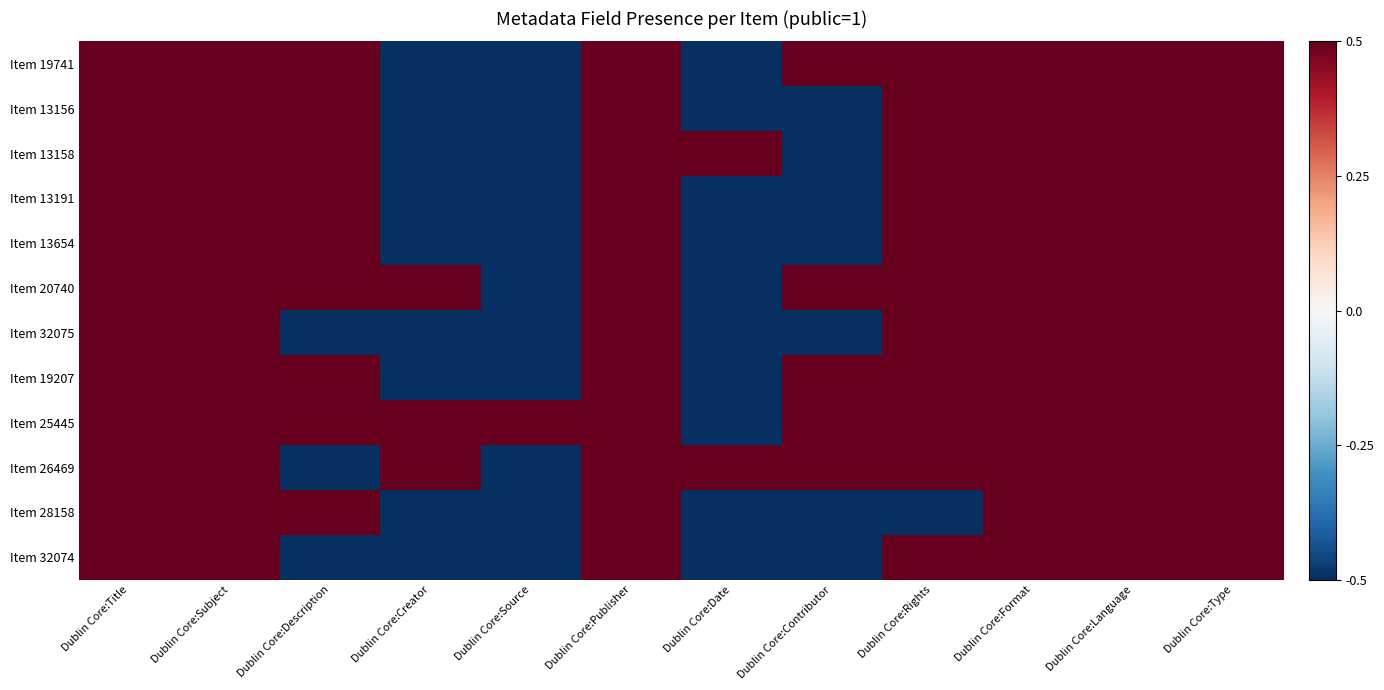

Reading right to left, transcribe all the data shown in this chart.

Item 19741: Dublin Core:Type=1.0	Dublin Core:Language=1.0	Dublin Core:Format=1.0	Dublin Core:Rights=1.0	Dublin Core:Contributor=1.0	Dublin Core:Date=-0.5	Dublin Core:Publisher=1.0	Dublin Core:Source=-0.5	Dublin Core:Creator=-0.5	Dublin Core:Description=1.0	Dublin Core:Subject=1.0	Dublin Core:Title=1.0
Item 13156: Dublin Core:Type=1.0	Dublin Core:Language=1.0	Dublin Core:Format=1.0	Dublin Core:Rights=1.0	Dublin Core:Contributor=-0.5	Dublin Core:Date=-0.5	Dublin Core:Publisher=1.0	Dublin Core:Source=-0.5	Dublin Core:Creator=-0.5	Dublin Core:Description=1.0	Dublin Core:Subject=1.0	Dublin Core:Title=1.0
Item 13158: Dublin Core:Type=1.0	Dublin Core:Language=1.0	Dublin Core:Format=1.0	Dublin Core:Rights=1.0	Dublin Core:Contributor=-0.5	Dublin Core:Date=1.0	Dublin Core:Publisher=1.0	Dublin Core:Source=-0.5	Dublin Core:Creator=-0.5	Dublin Core:Description=1.0	Dublin Core:Subject=1.0	Dublin Core:Title=1.0
Item 13191: Dublin Core:Type=1.0	Dublin Core:Language=1.0	Dublin Core:Format=1.0	Dublin Core:Rights=1.0	Dublin Core:Contributor=-0.5	Dublin Core:Date=-0.5	Dublin Core:Publisher=1.0	Dublin Core:Source=-0.5	Dublin Core:Creator=-0.5	Dublin Core:Description=1.0	Dublin Core:Subject=1.0	Dublin Core:Title=1.0
Item 13654: Dublin Core:Type=1.0	Dublin Core:Language=1.0	Dublin Core:Format=1.0	Dublin Core:Rights=1.0	Dublin Core:Contributor=-0.5	Dublin Core:Date=-0.5	Dublin Core:Publisher=1.0	Dublin Core:Source=-0.5	Dublin Core:Creator=-0.5	Dublin Core:Description=1.0	Dublin Core:Subject=1.0	Dublin Core:Title=1.0
Item 20740: Dublin Core:Type=1.0	Dublin Core:Language=1.0	Dublin Core:Format=1.0	Dublin Core:Rights=1.0	Dublin Core:Contributor=1.0	Dublin Core:Date=-0.5	Dublin Core:Publisher=1.0	Dublin Core:Source=-0.5	Dublin Core:Creator=1.0	Dublin Core:Description=1.0	Dublin Core:Subject=1.0	Dublin Core:Title=1.0
Item 32075: Dublin Core:Type=1.0	Dublin Core:Language=1.0	Dublin Core:Format=1.0	Dublin Core:Rights=1.0	Dublin Core:Contributor=-0.5	Dublin Core:Date=-0.5	Dublin Core:Publisher=1.0	Dublin Core:Source=-0.5	Dublin Core:Creator=-0.5	Dublin Core:Description=-0.5	Dublin Core:Subject=1.0	Dublin Core:Title=1.0
Item 19207: Dublin Core:Type=1.0	Dublin Core:Language=1.0	Dublin Core:Format=1.0	Dublin Core:Rights=1.0	Dublin Core:Contributor=1.0	Dublin Core:Date=-0.5	Dublin Core:Publisher=1.0	Dublin Core:Source=-0.5	Dublin Core:Creator=-0.5	Dublin Core:Description=1.0	Dublin Core:Subject=1.0	Dublin Core:Title=1.0
Item 25445: Dublin Core:Type=1.0	Dublin Core:Language=1.0	Dublin Core:Format=1.0	Dublin Core:Rights=1.0	Dublin Core:Contributor=1.0	Dublin Core:Date=-0.5	Dublin Core:Publisher=1.0	Dublin Core:Source=1.0	Dublin Core:Creator=1.0	Dublin Core:Description=1.0	Dublin Core:Subject=1.0	Dublin Core:Title=1.0
Item 26469: Dublin Core:Type=1.0	Dublin Core:Language=1.0	Dublin Core:Format=1.0	Dublin Core:Rights=1.0	Dublin Core:Contributor=1.0	Dublin Core:Date=1.0	Dublin Core:Publisher=1.0	Dublin Core:Source=-0.5	Dublin Core:Creator=1.0	Dublin Core:Description=-0.5	Dublin Core:Subject=1.0	Dublin Core:Title=1.0
Item 28158: Dublin Core:Type=1.0	Dublin Core:Language=1.0	Dublin Core:Format=1.0	Dublin Core:Rights=-0.5	Dublin Core:Contributor=-0.5	Dublin Core:Date=-0.5	Dublin Core:Publisher=1.0	Dublin Core:Source=-0.5	Dublin Core:Creator=-0.5	Dublin Core:Description=1.0	Dublin Core:Subject=1.0	Dublin Core:Title=1.0
Item 32074: Dublin Core:Type=1.0	Dublin Core:Language=1.0	Dublin Core:Format=1.0	Dublin Core:Rights=1.0	Dublin Core:Contributor=-0.5	Dublin Core:Date=-0.5	Dublin Core:Publisher=1.0	Dublin Core:Source=-0.5	Dublin Core:Creator=-0.5	Dublin Core:Description=-0.5	Dublin Core:Subject=1.0	Dublin Core:Title=1.0